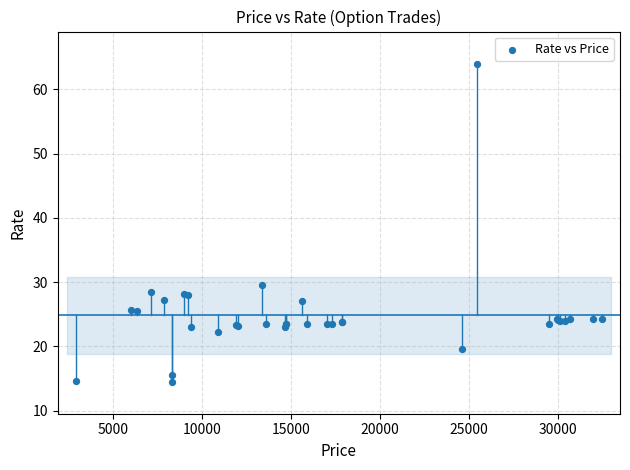

What Y value in the scatter plot is closest to 39?

29.5